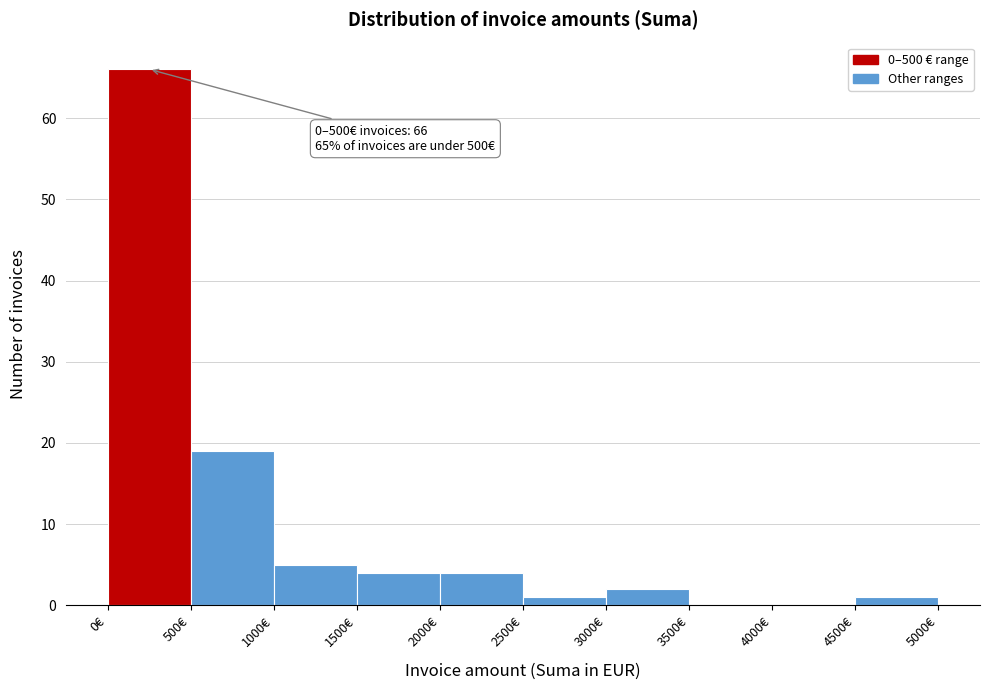

Which range on the x-axis has the tallest bar?

0 to 500